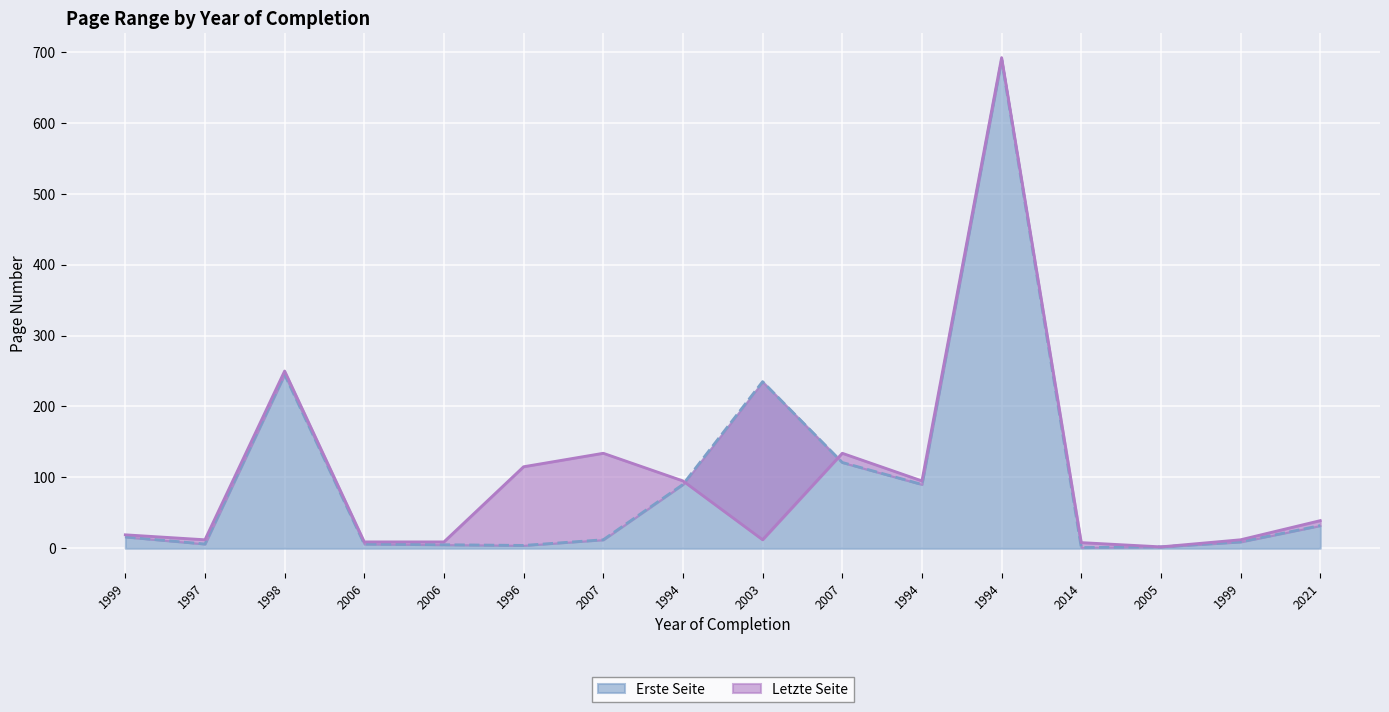

Count the number of categories in the chart.

16